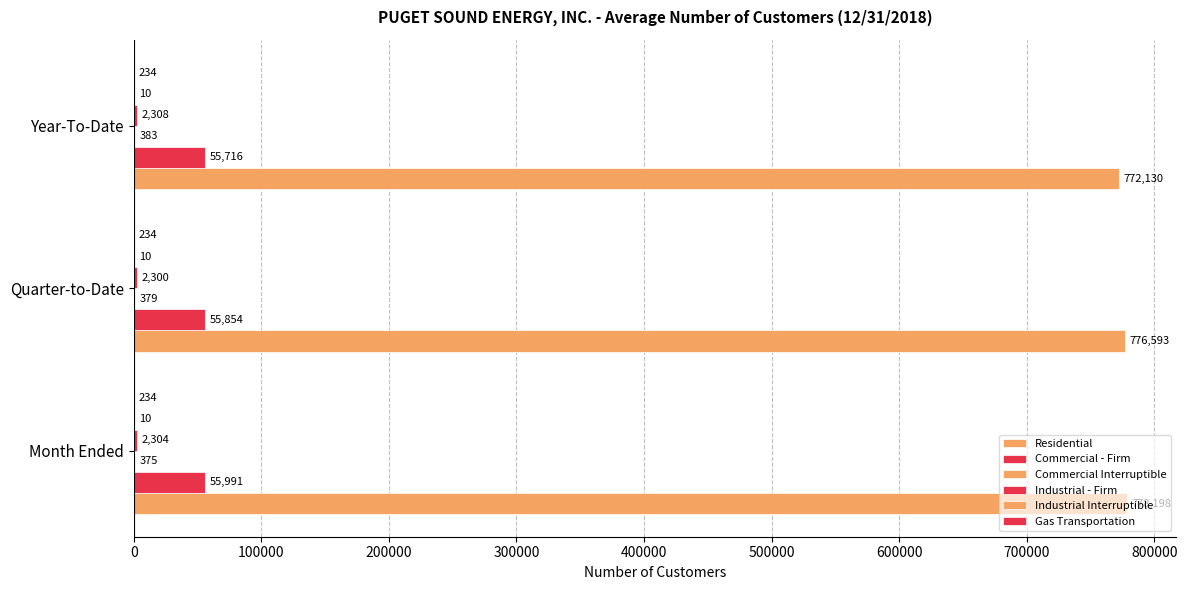

How many series are shown in this chart?

6